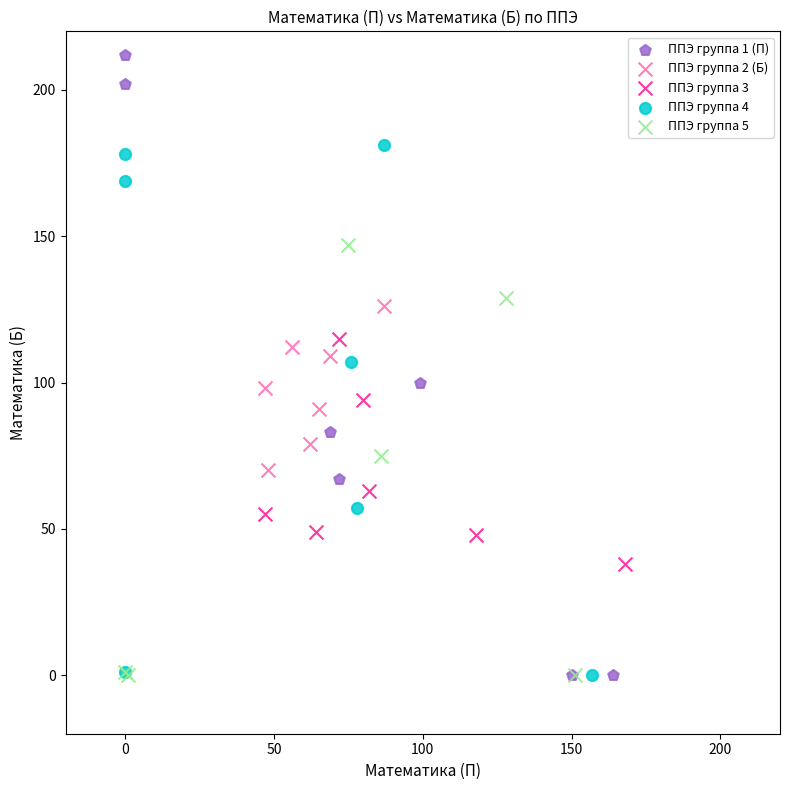

What are all the series names shown in the legend?

ППЭ группа 1 (П), ППЭ группа 2 (Б), ППЭ группа 3, ППЭ группа 4, ППЭ группа 5